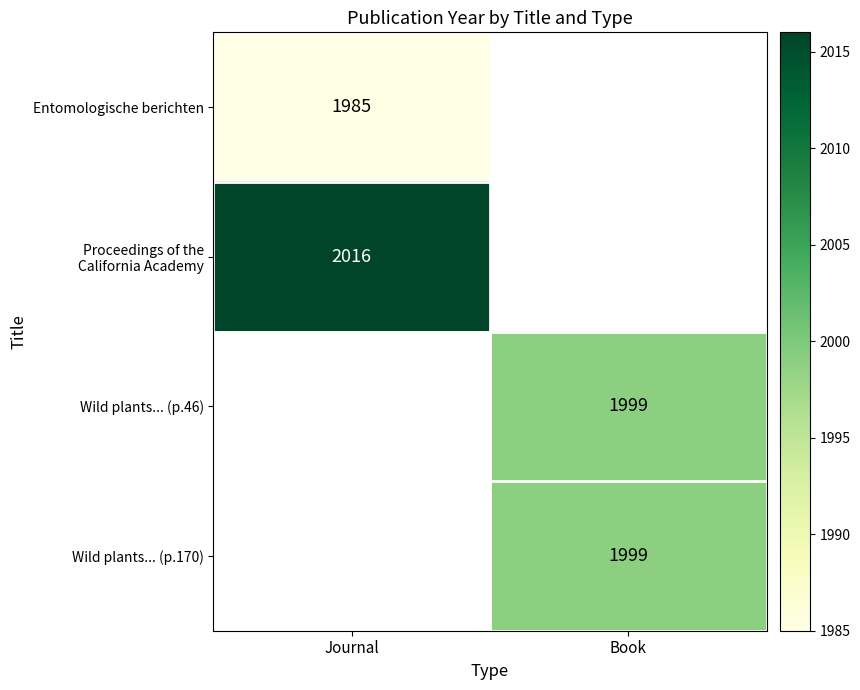

What is the difference between the highest and lowest values at Journal?

31.0